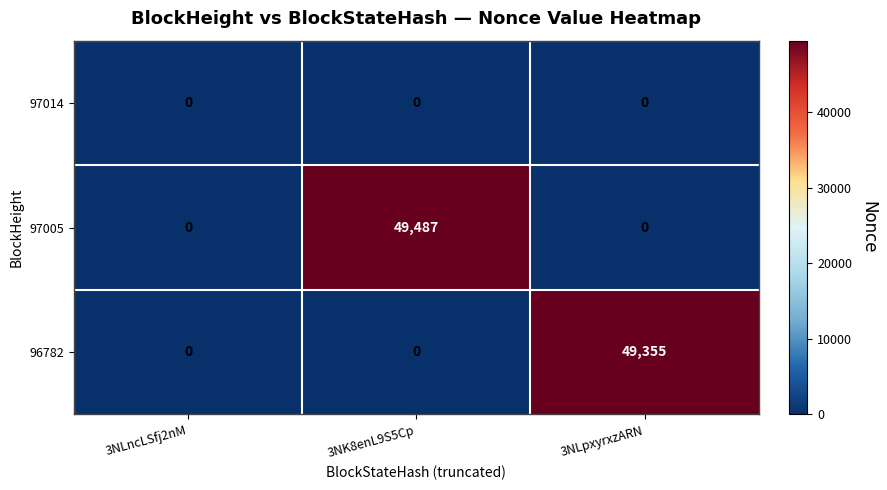

True or false: 97014 has a value of 0 at 3NLpxyrxzARN.

True